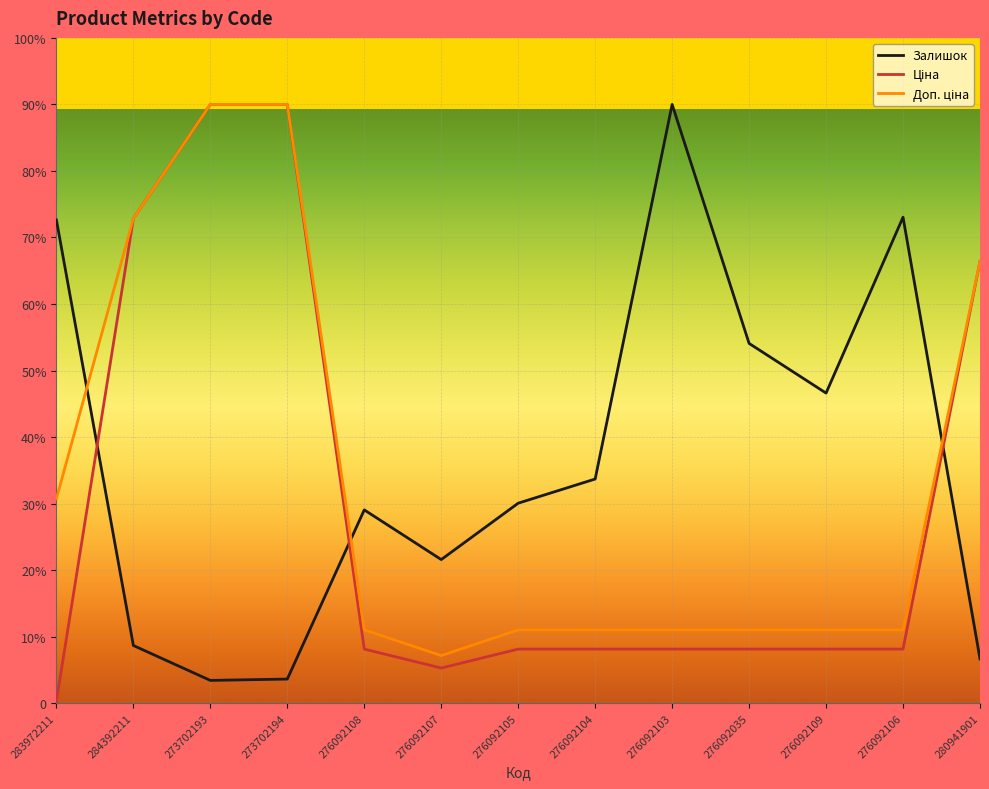

Does the chart display data point markers on the line(s)?

No